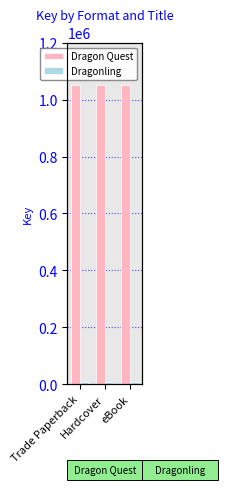

Read the Dragonling value at Hardcover.

7785